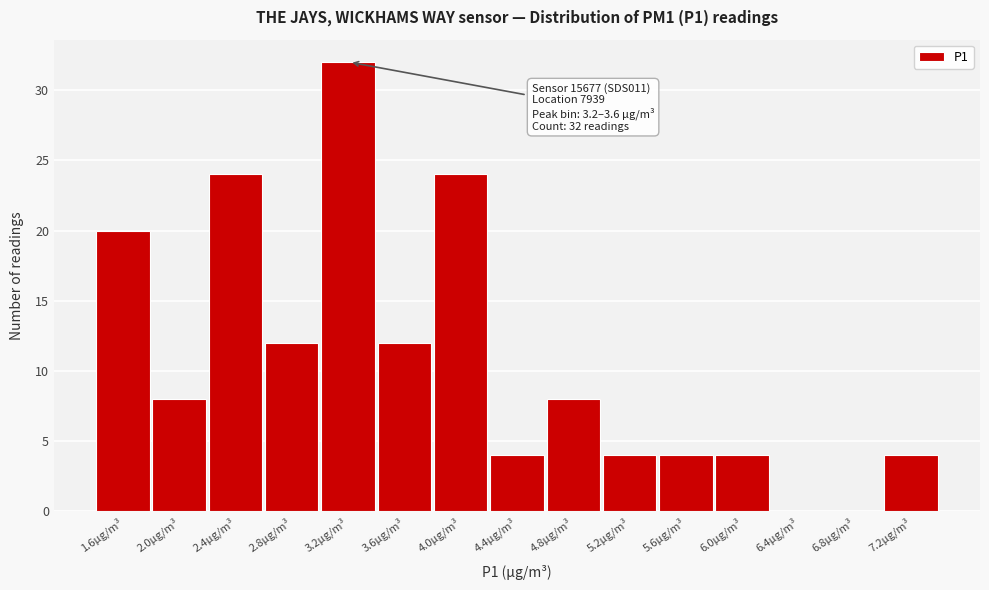

Reading left to right, transcribe all the data shown in this chart.

1.6µg/m³=20	2.0µg/m³=8	2.4µg/m³=24	2.8µg/m³=12	3.2µg/m³=32	3.6µg/m³=12	4.0µg/m³=24	4.4µg/m³=4	4.8µg/m³=8	5.2µg/m³=4	5.6µg/m³=4	6.0µg/m³=4	6.4µg/m³=0	6.8µg/m³=0	7.2µg/m³=4